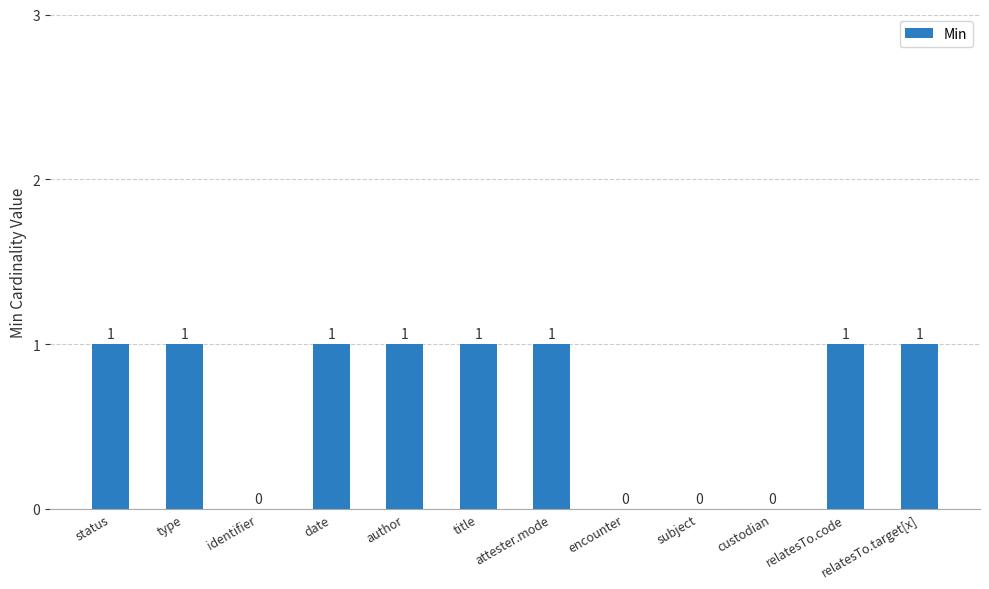

What is the sum of all values?

8